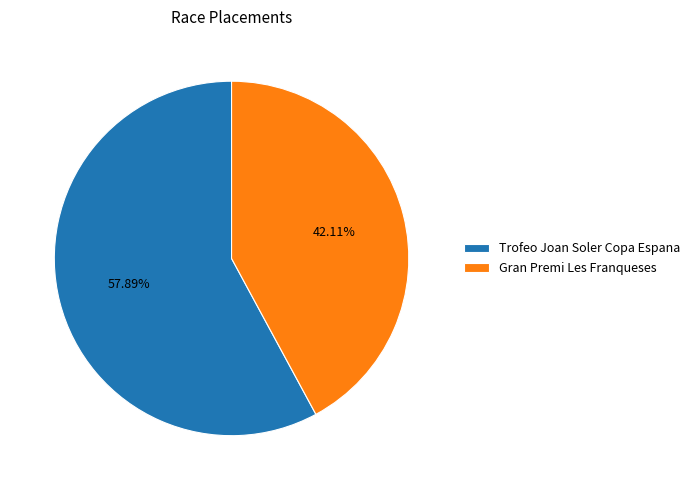

The Gran Premi Les Franqueses slice represents 49% of the pie. True or false?

False